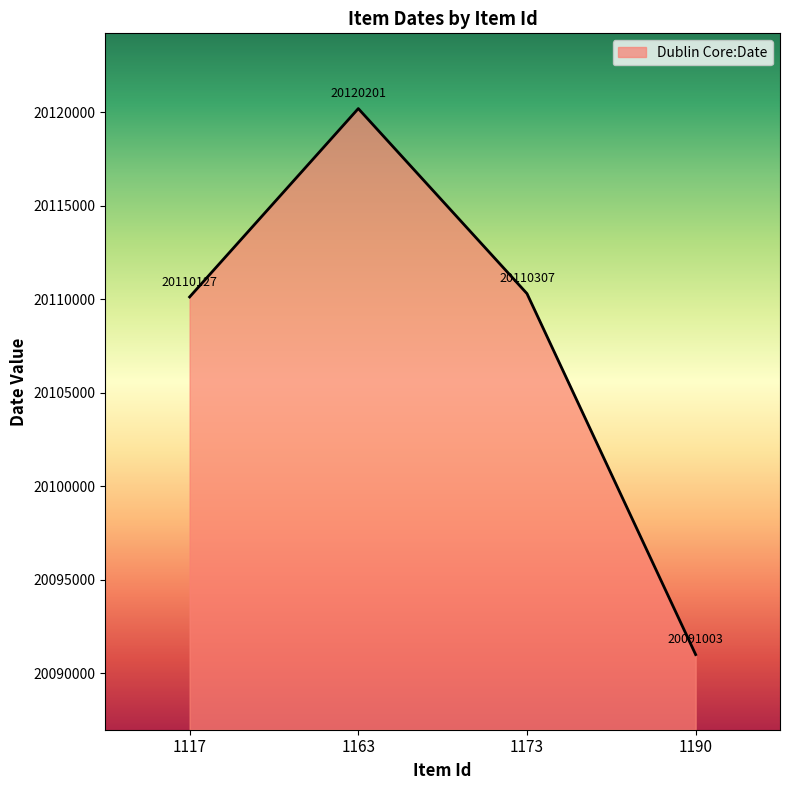

What is the maximum value shown in the chart?

20120201